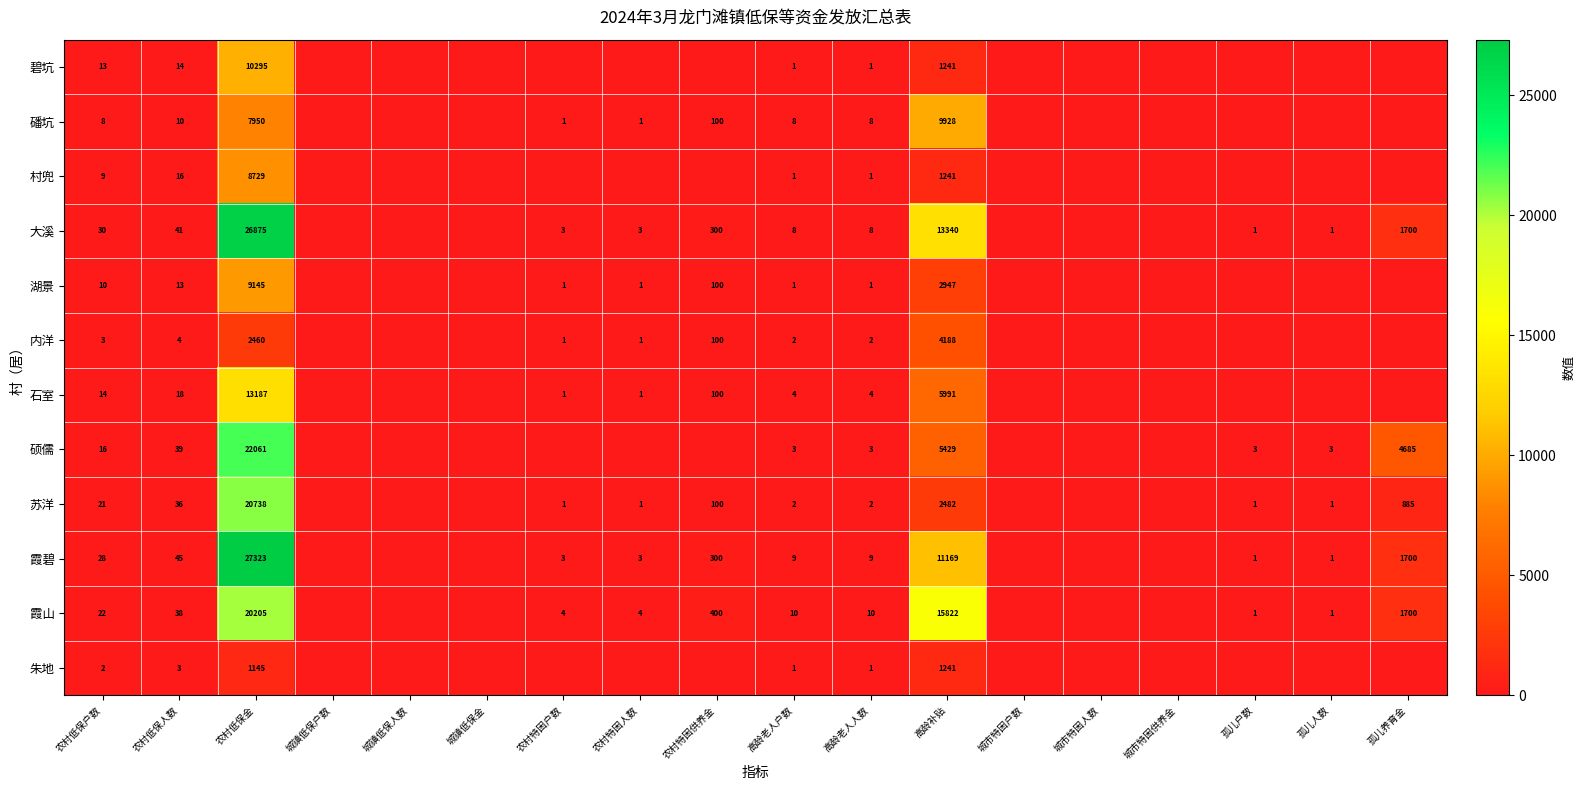

The 朱地 series shows 1145 at 农村低保金. True or false?

True